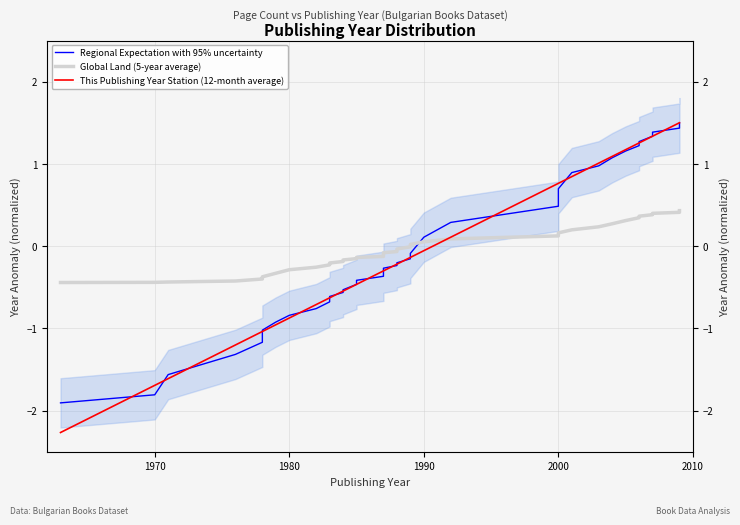

List the series in order of their peak value, highest first.

Regional Expectation with 95% uncertainty, This Publishing Year Station (12-month average), Global Land (5-year average)